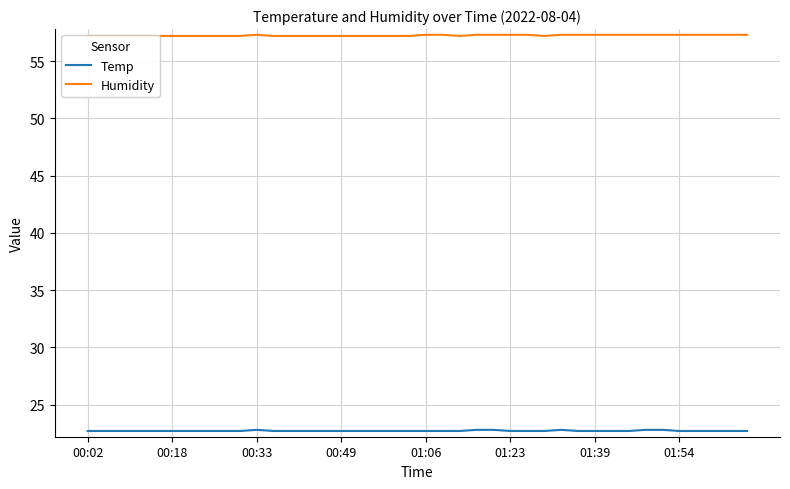

What is the sum of all Humidity values?

2289.9